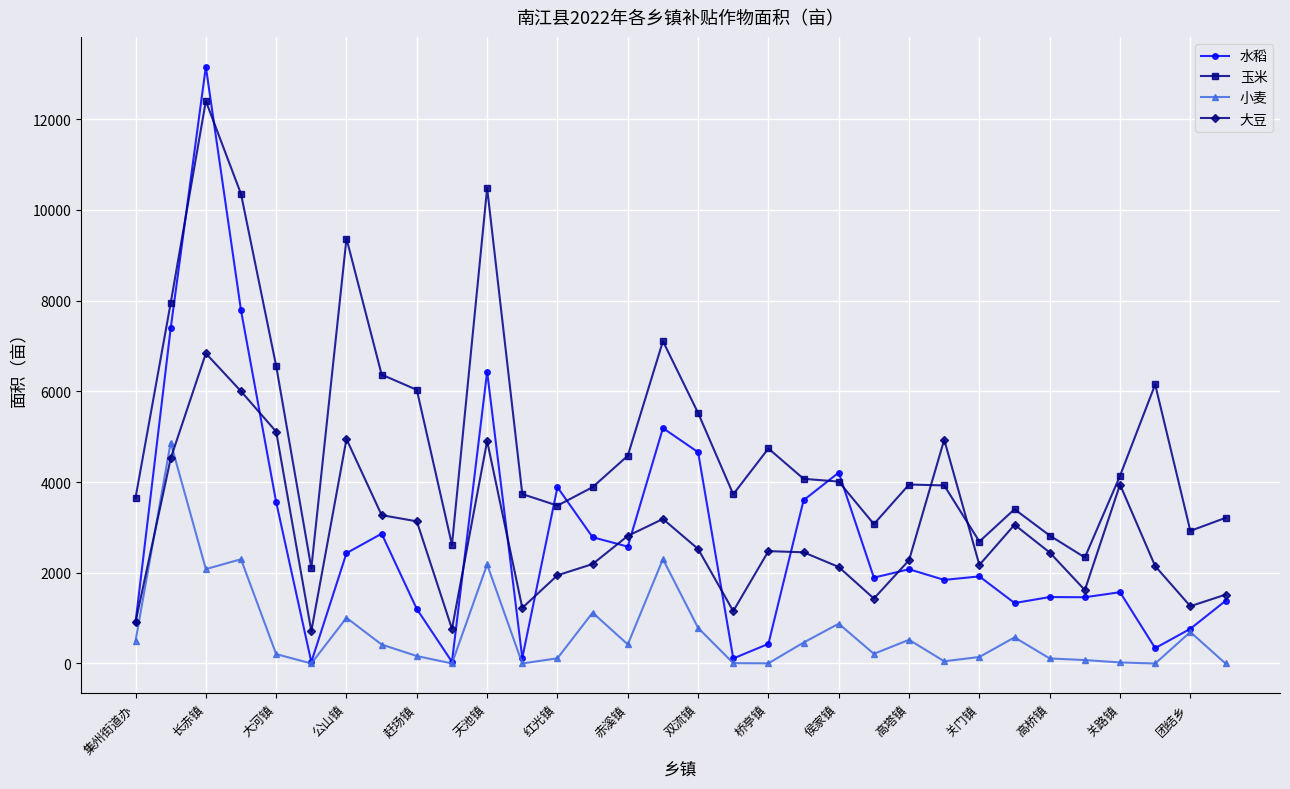

Which series ends up on top after the final intersection of 玉米 and 水稻?

玉米